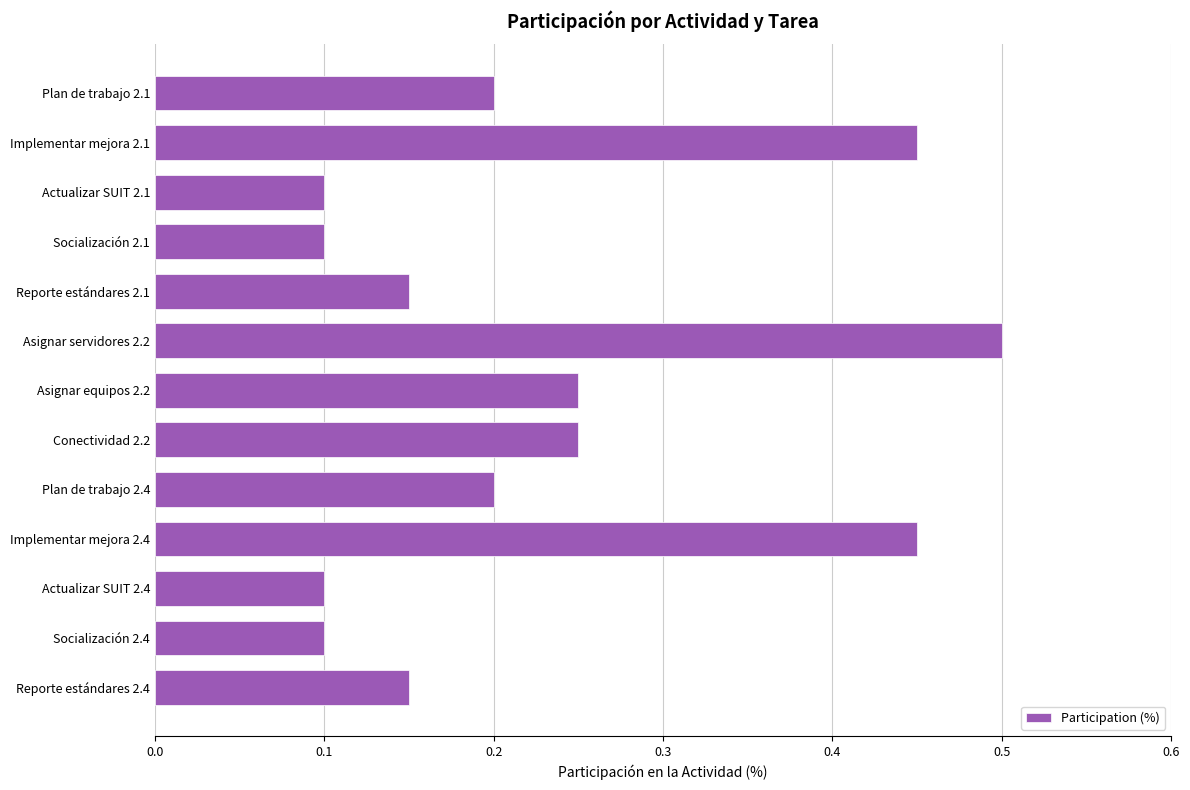

Which label corresponds to the largest value in the chart?

Asignar servidores 2.2